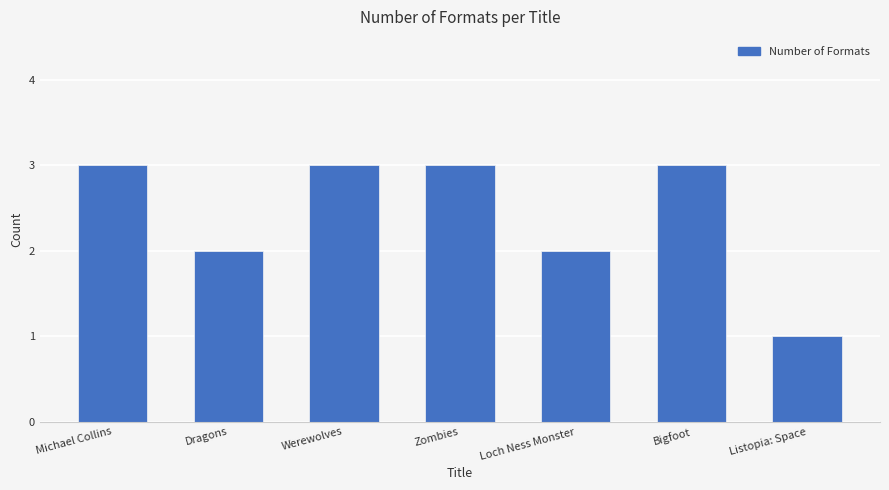

How many values are below 3?

3